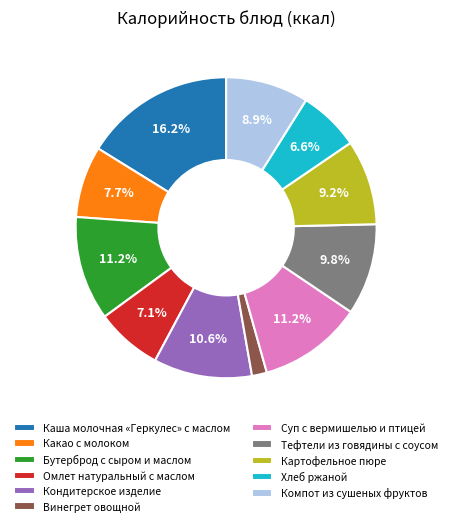

Which slice is the largest?

Каша молочная «Геркулес» с маслом